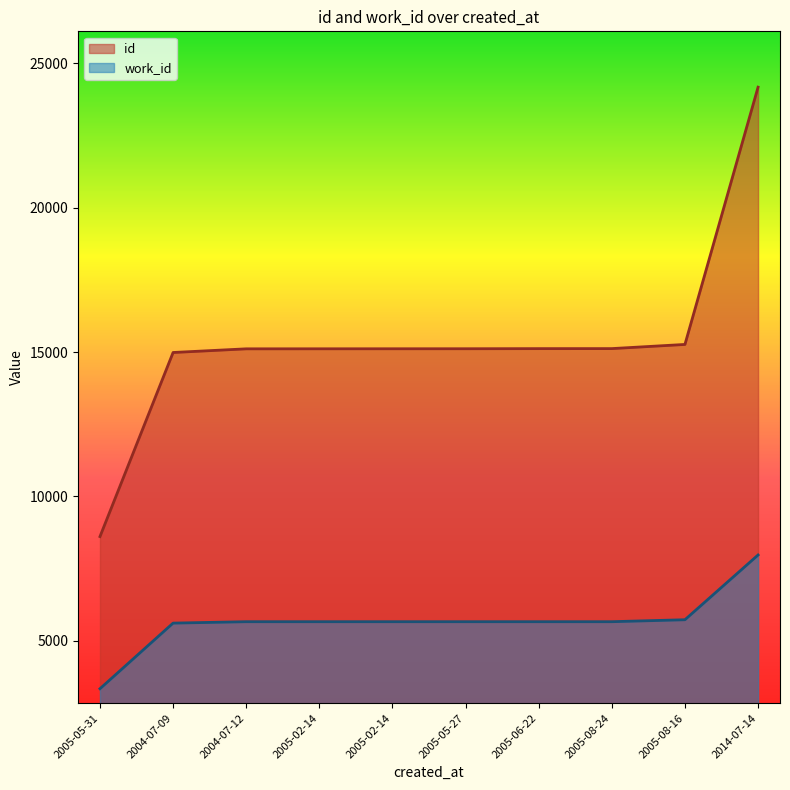

True or false: id has a value of 24176 at 2014-07-14.

True